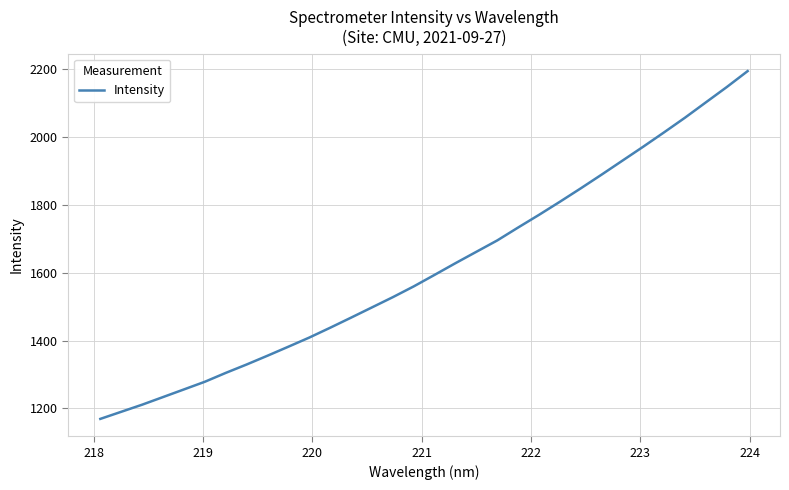

What is the difference between the maximum and minimum values?

1024.1